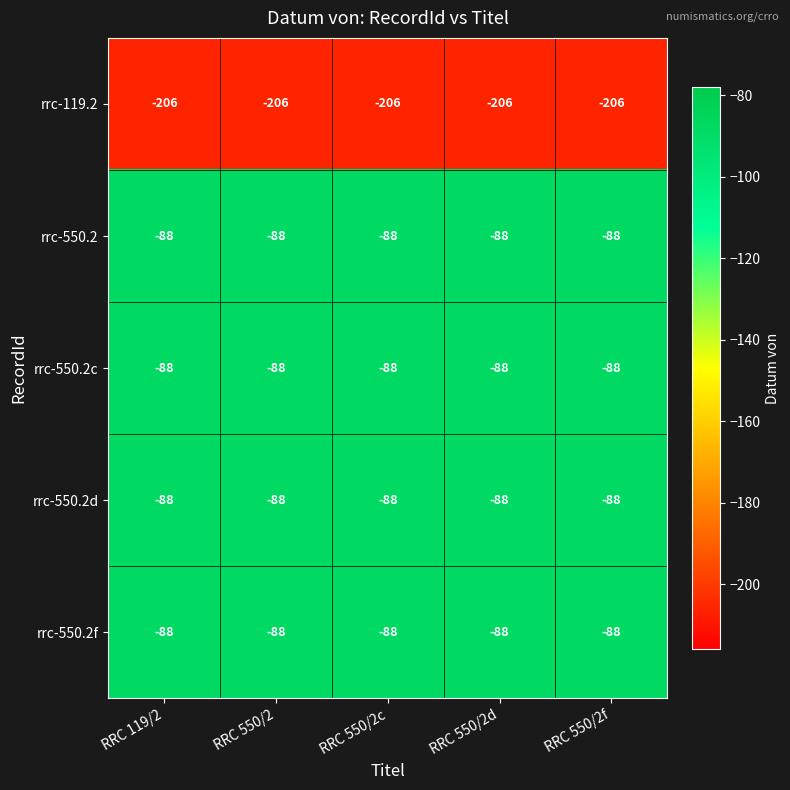

Where is rrc-550.2 nearest to the value -88?

RRC 119/2